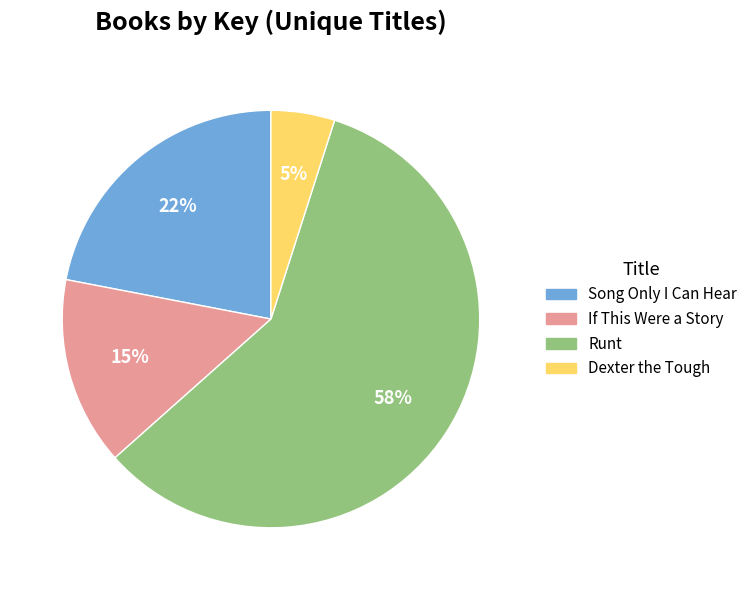

Is there any slice that represents more than half of the pie?

Yes